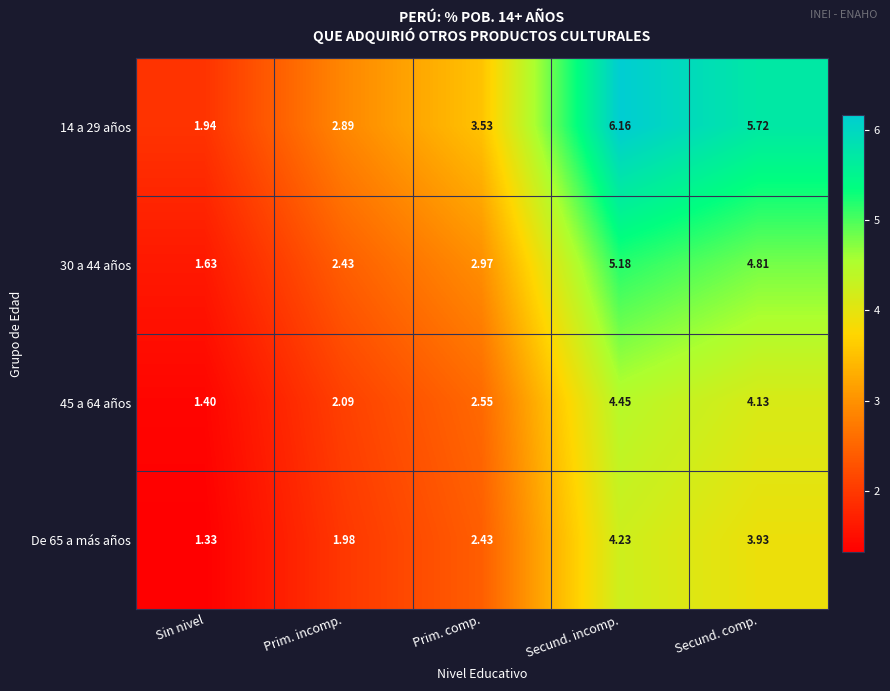

Which label corresponds to the largest value in the chart?

Secund. incomp.